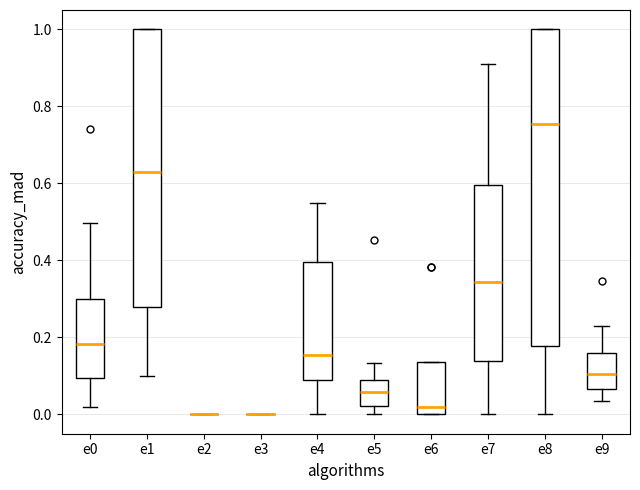

Reading left to right, read every box against the y-axis: the position of its median line, the range the box covers, and the ends of its whiskers. The values are not printed on the chart, so give them approximately, as read against the axis.

e0: median 0.18, box 0.10 to 0.30, whiskers 0.02 to 0.50
e1: median 0.64, box 0.28 to 1.00, whiskers 0.10 to 1.00
e2: box collapsed to a line at 0.00, whiskers 0.00 to 0.00
e3: box collapsed to a line at 0.00, whiskers 0.00 to 0.00
e4: median 0.16, box 0.08 to 0.40, whiskers 0.00 to 0.56
e5: median 0.06, box 0.02 to 0.08, whiskers 0.00 to 0.14
e6: median 0.02, box 0.00 to 0.14, whiskers 0.00 to 0.14
e7: median 0.34, box 0.14 to 0.60, whiskers 0.00 to 0.90
e8: median 0.76, box 0.18 to 1.00, whiskers 0.00 to 1.00
e9: median 0.10, box 0.06 to 0.16, whiskers 0.04 to 0.22